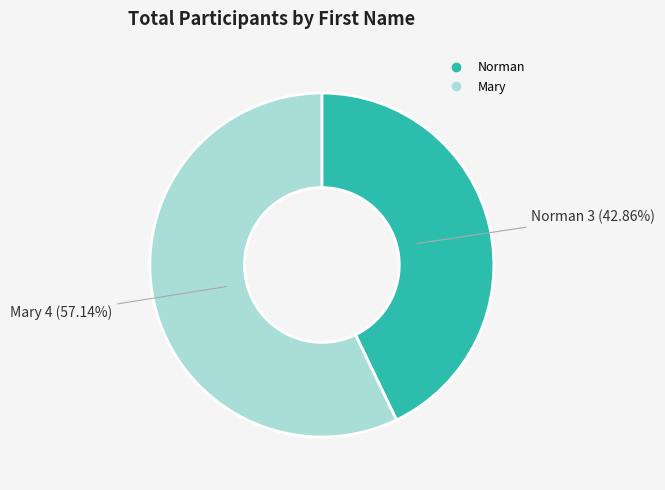

Rank the categories by value from highest to lowest.

Mary, Norman